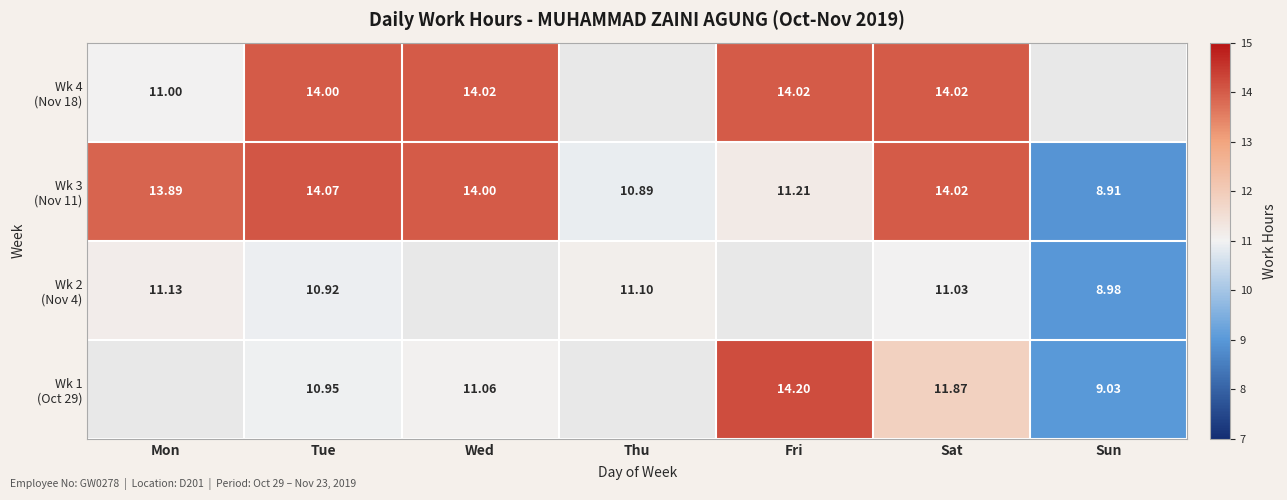

Read the Wk 3 (Nov 11) value at Thu.

10.9